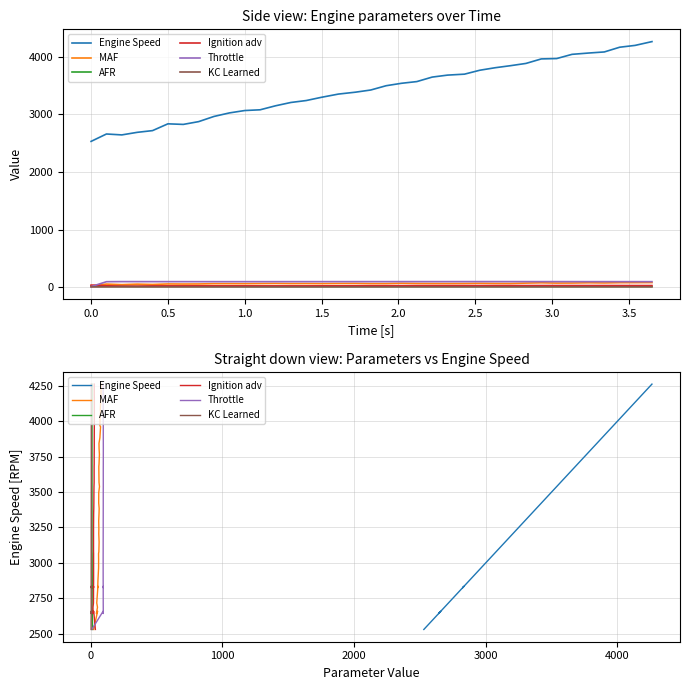

How many lines are shown in the chart?

6